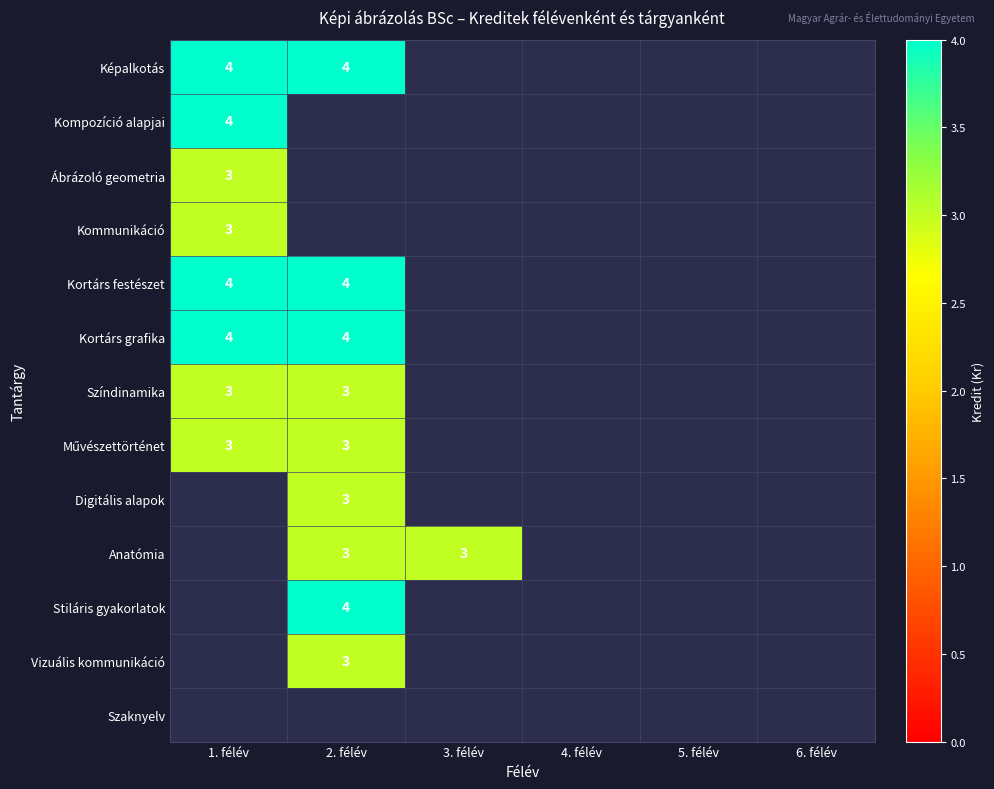

The value of Anatómia at 2. félév is 3. True or false?

True